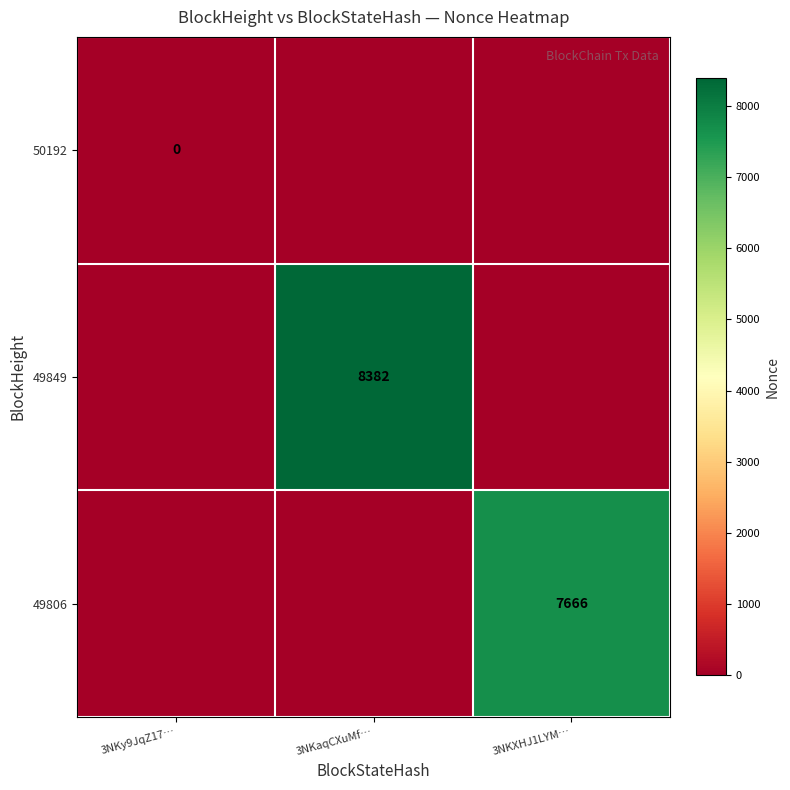

Which series has the largest range (max minus min)?

49849